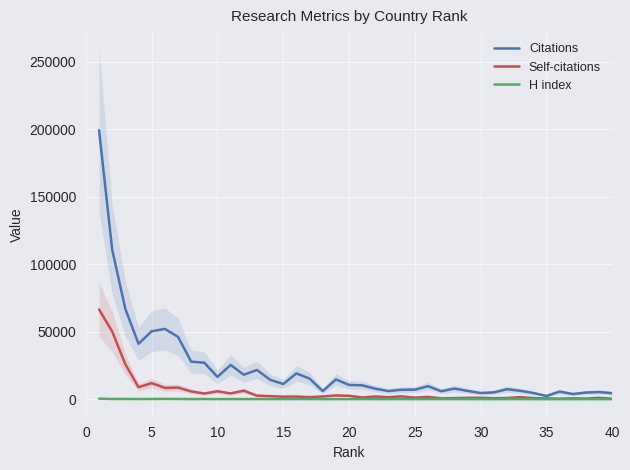

What are all the series names shown in the legend?

Citations, Self-citations, H index